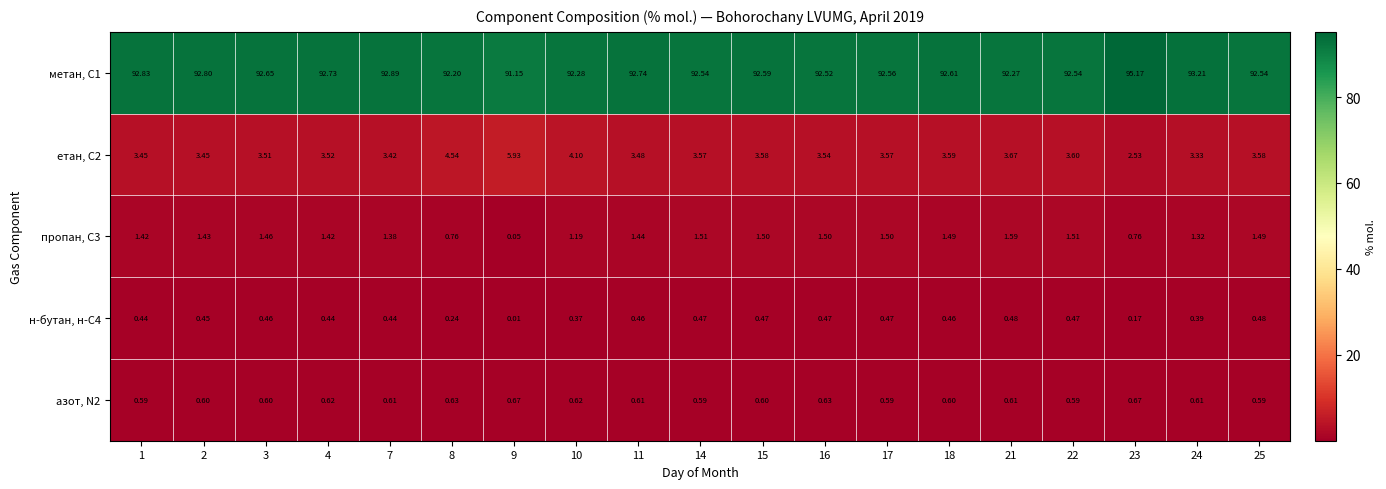

Which label corresponds to the smallest value in the chart?

9